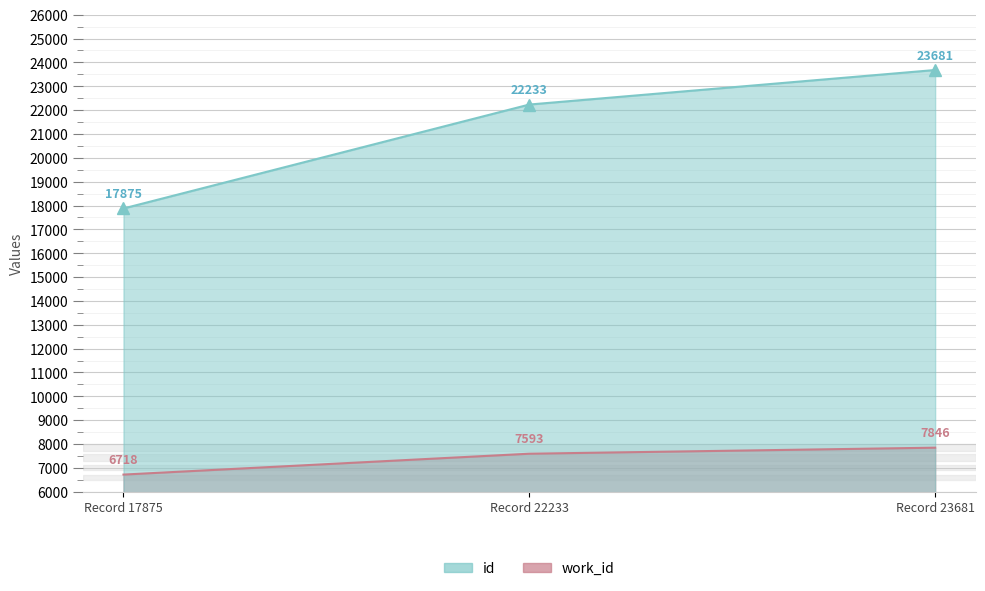

What are all the series names shown in the legend?

id, work_id